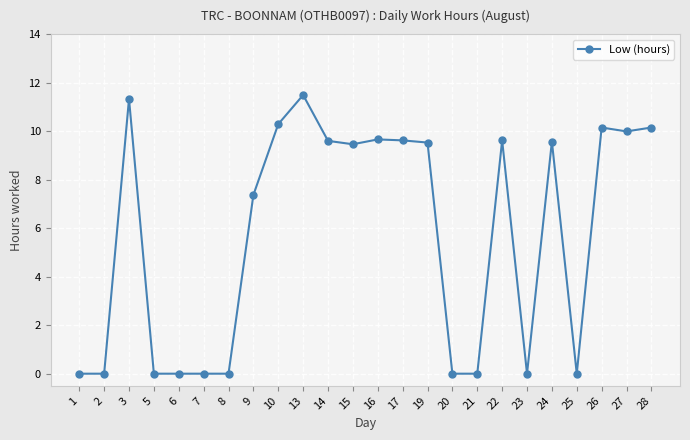

Which has a higher value, 8 or 17?

17